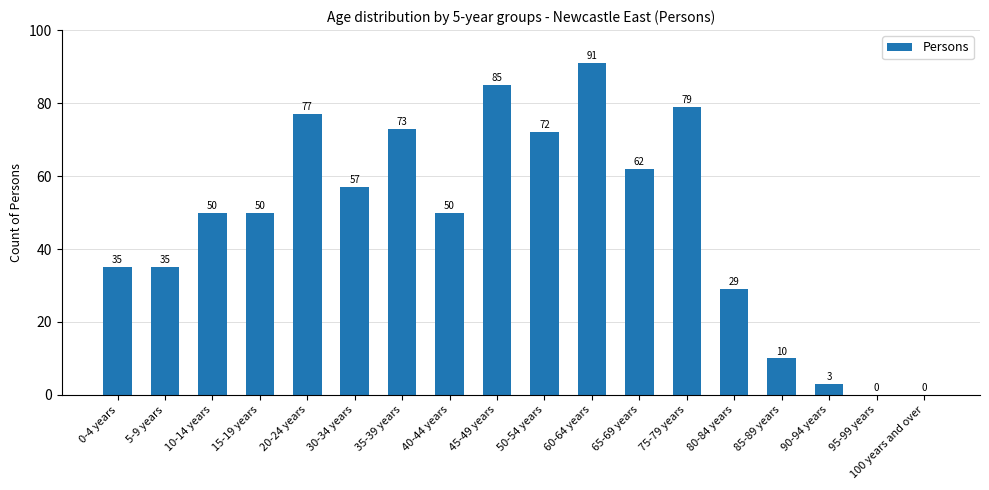

How many positive values are there?

16